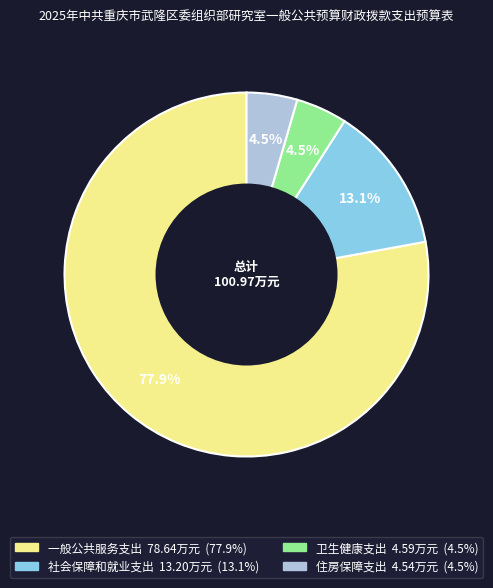

Does any single category account for the majority?

Yes